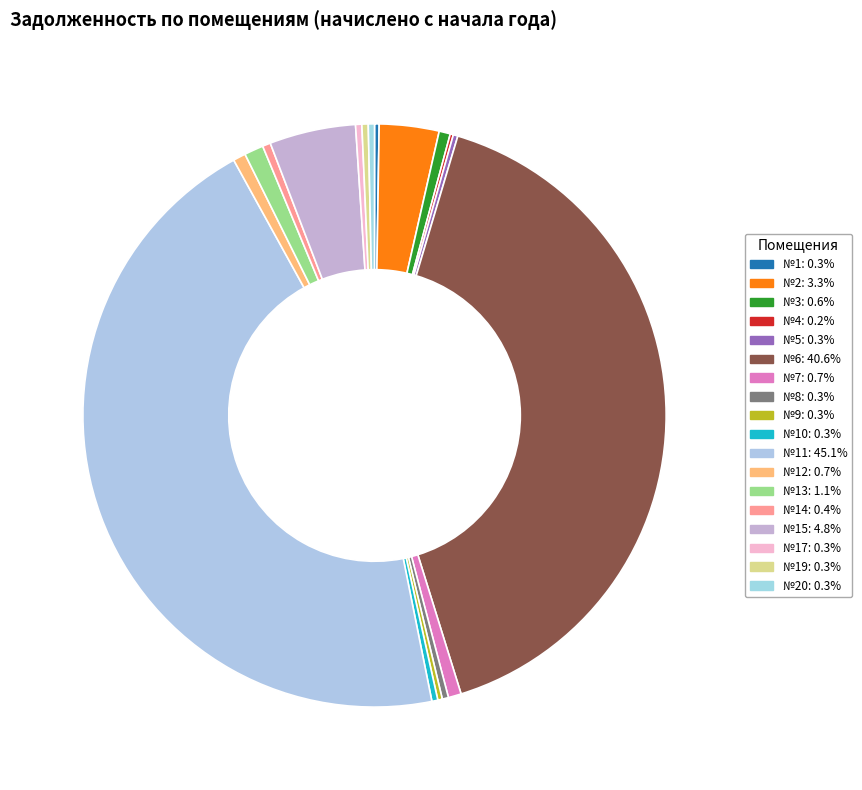

To the nearest percent, what is the difference between the largest and smallest slice percentages?

45%